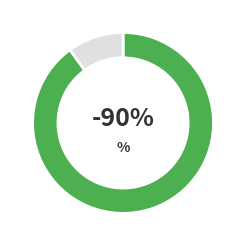

What percentage do 12 and 8 together represent?

4.8%